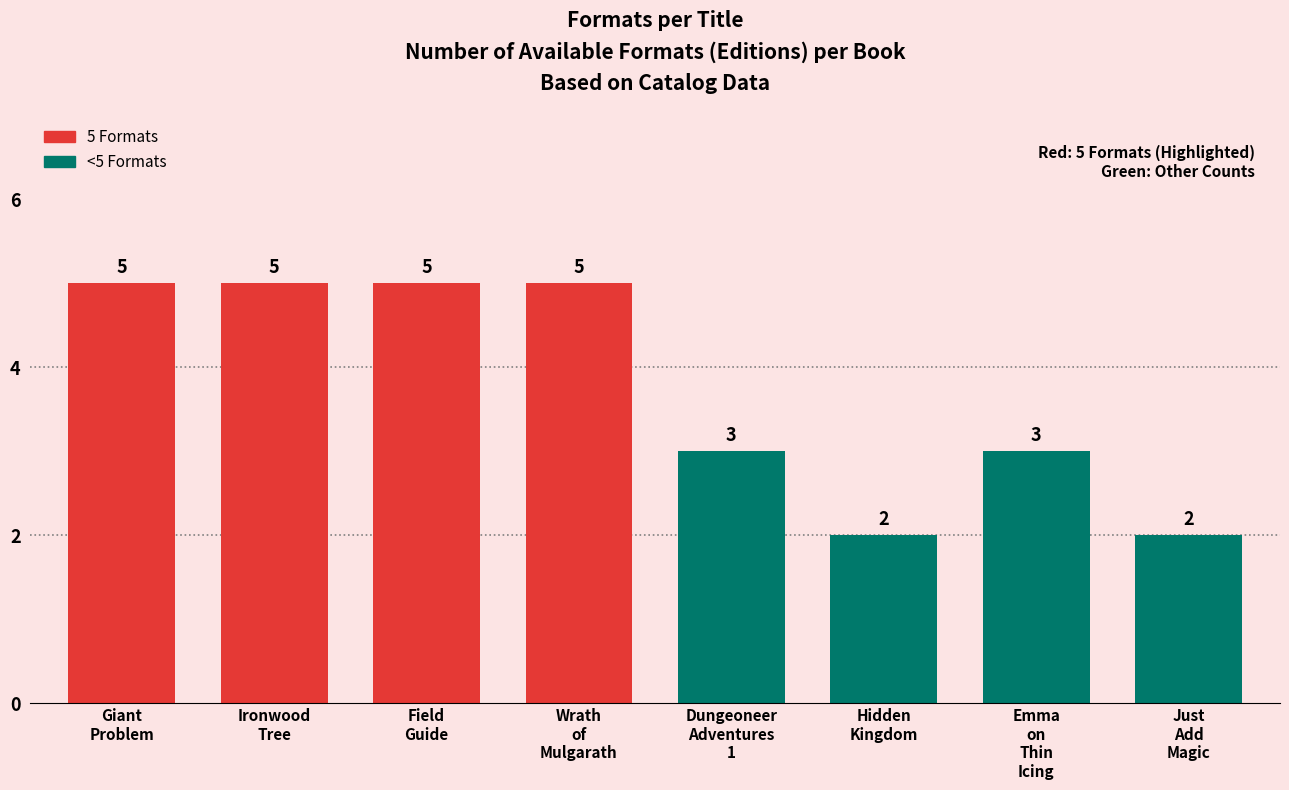

Reading right to left, extract all data points from this chart.

2	3	2	3	5	5	5	5